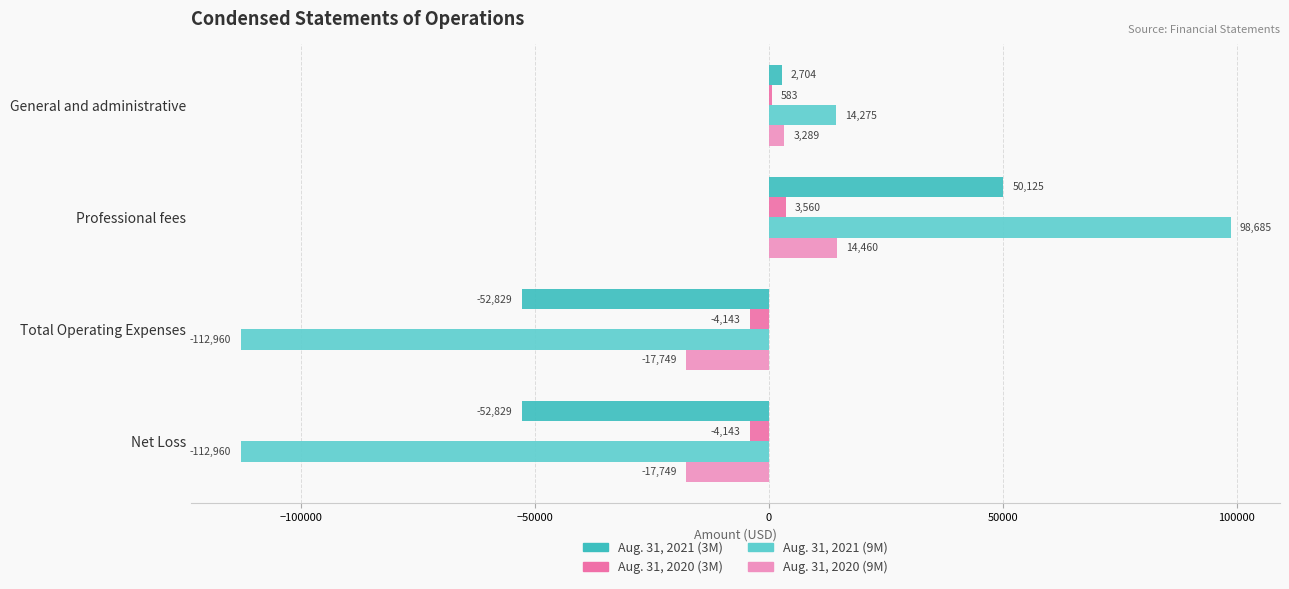

What is the maximum value shown in the chart?

98685